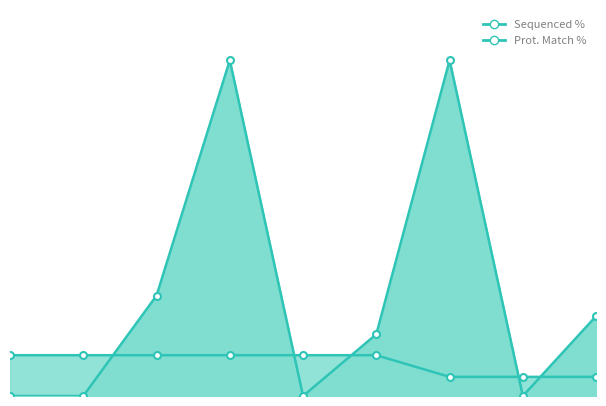

In Sequenced %, how many points are lower than both neighbors (excluding endpoints)?

2